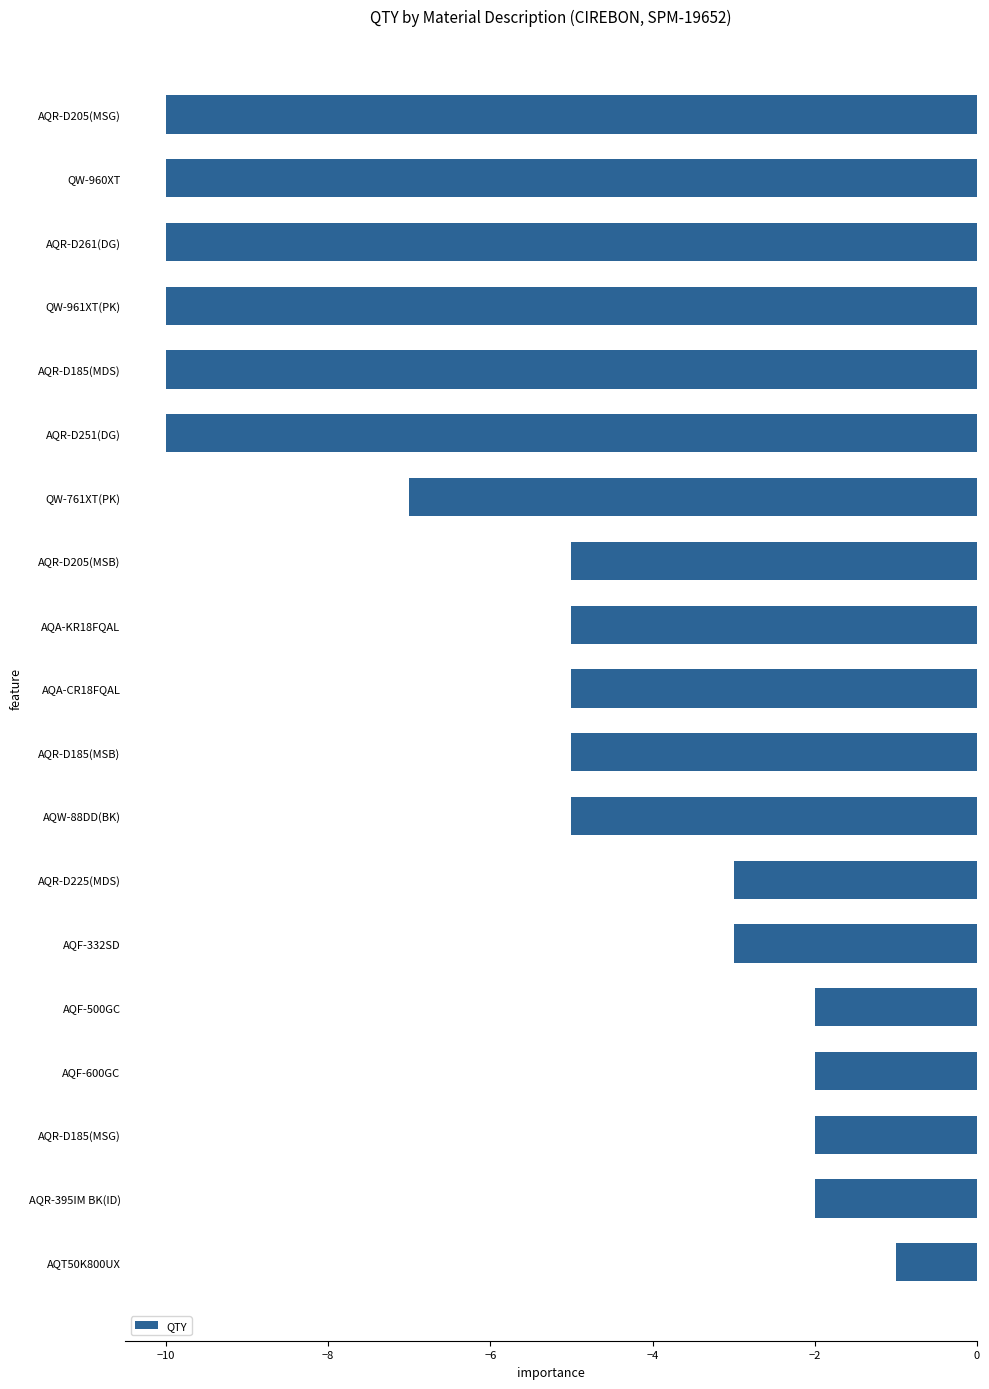

True or false: the data shows -3 at AQR-D225(MDS).

True